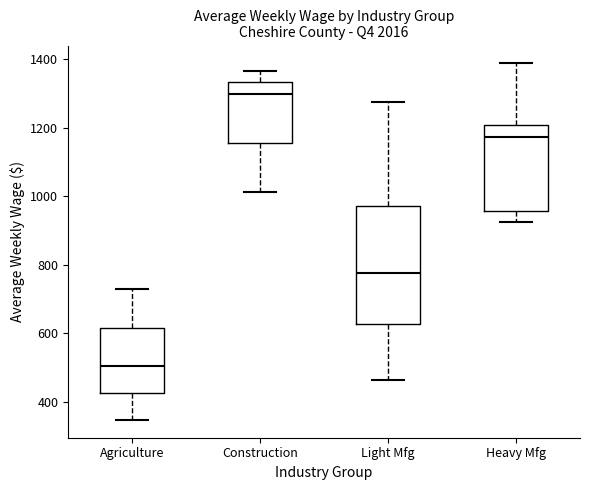

Where is the lower edge of the box for Construction on the y-axis? The values are not printed on the chart, so give them approximately, as read against the axis.

1160